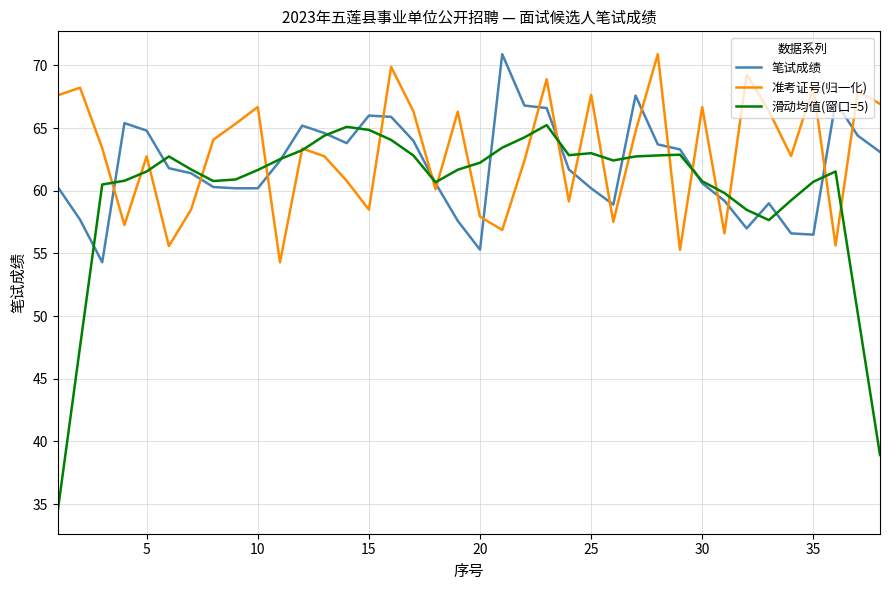

What is the maximum value shown in the chart?

70.9